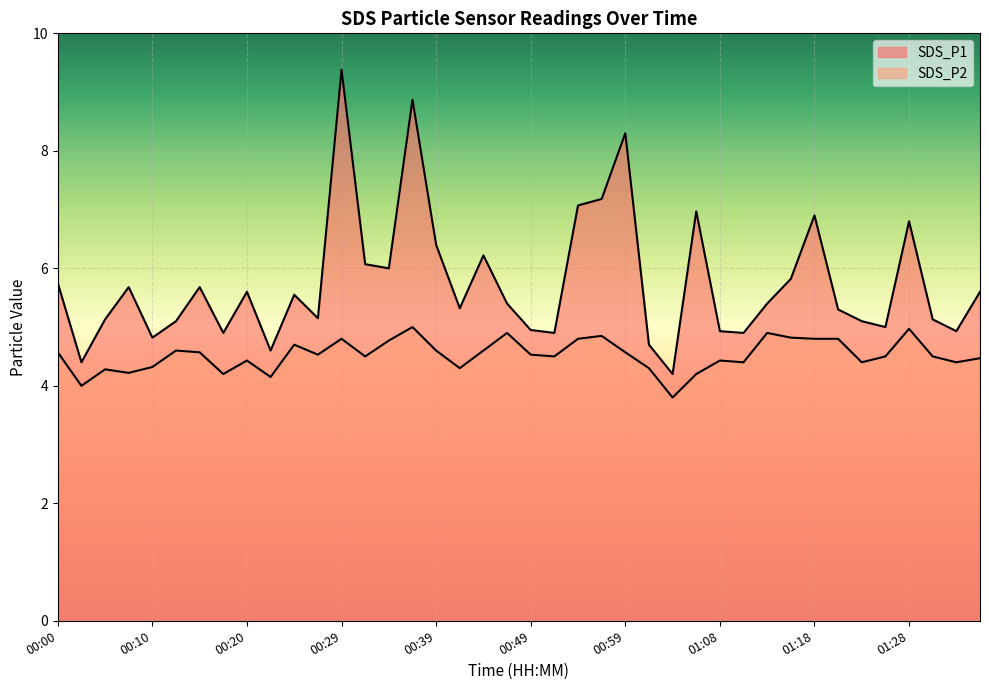

Which category has the highest value in the SDS_P1 series?

00:29